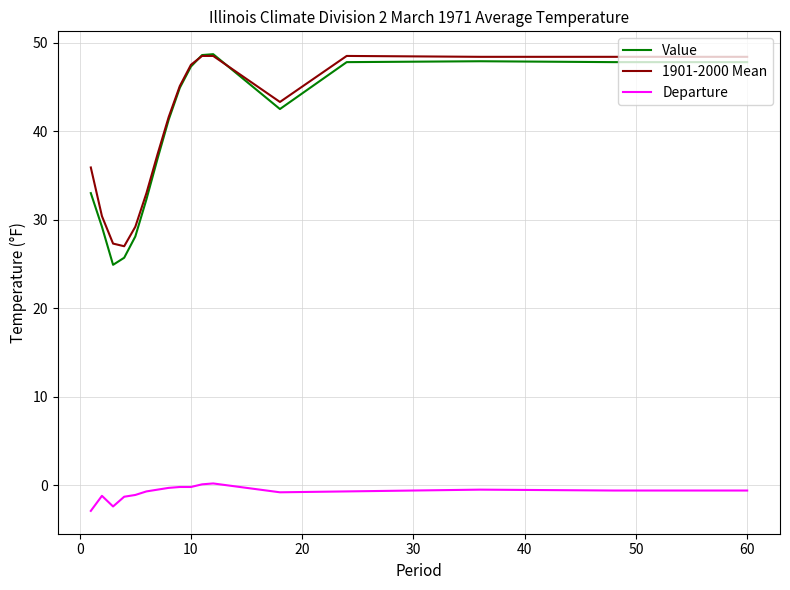

What are all the series names shown in the legend?

Value, 1901-2000 Mean, Departure